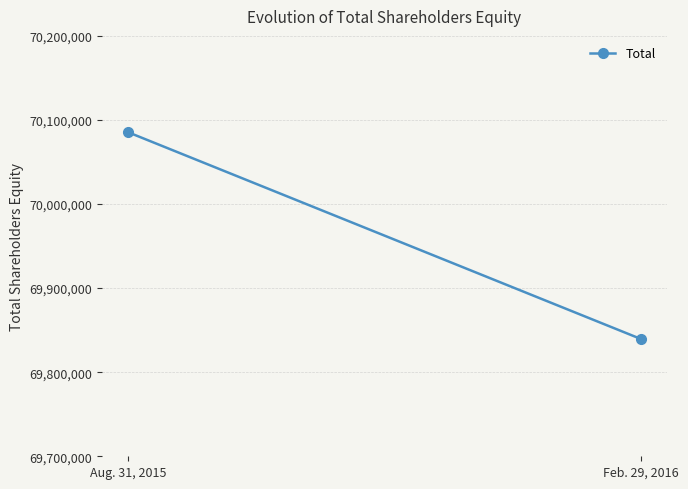

Is this an area chart (filled region under the line)?

No